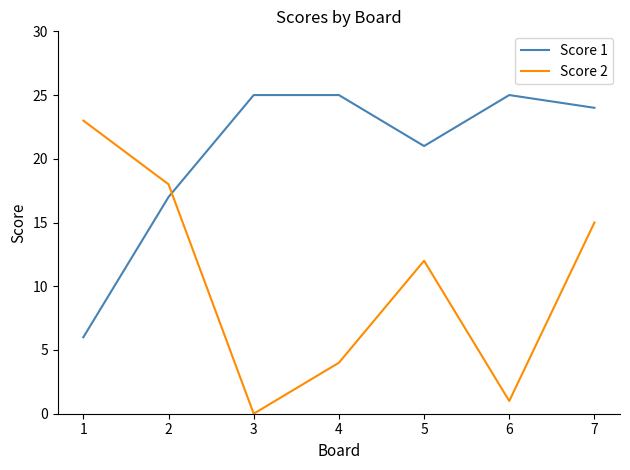

Which series ends up on top after the final intersection of Score 2 and Score 1?

Score 1